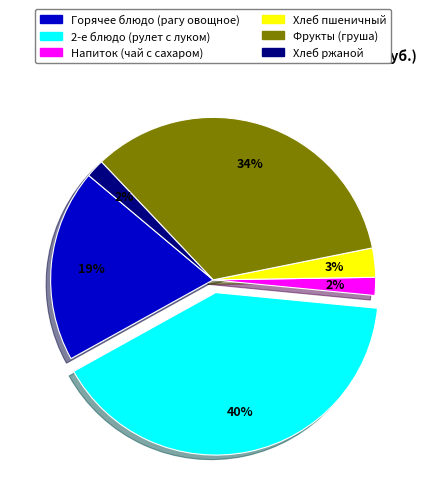

Count the number of slices in the pie.

6